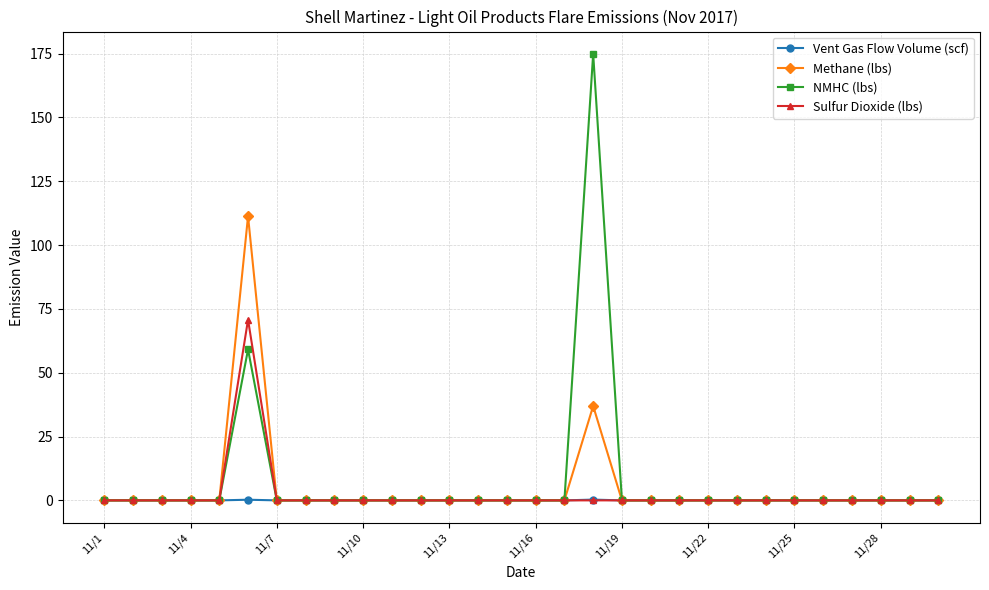

What is the difference between the maximum and minimum values in the NMHC (lbs) series?

174.9